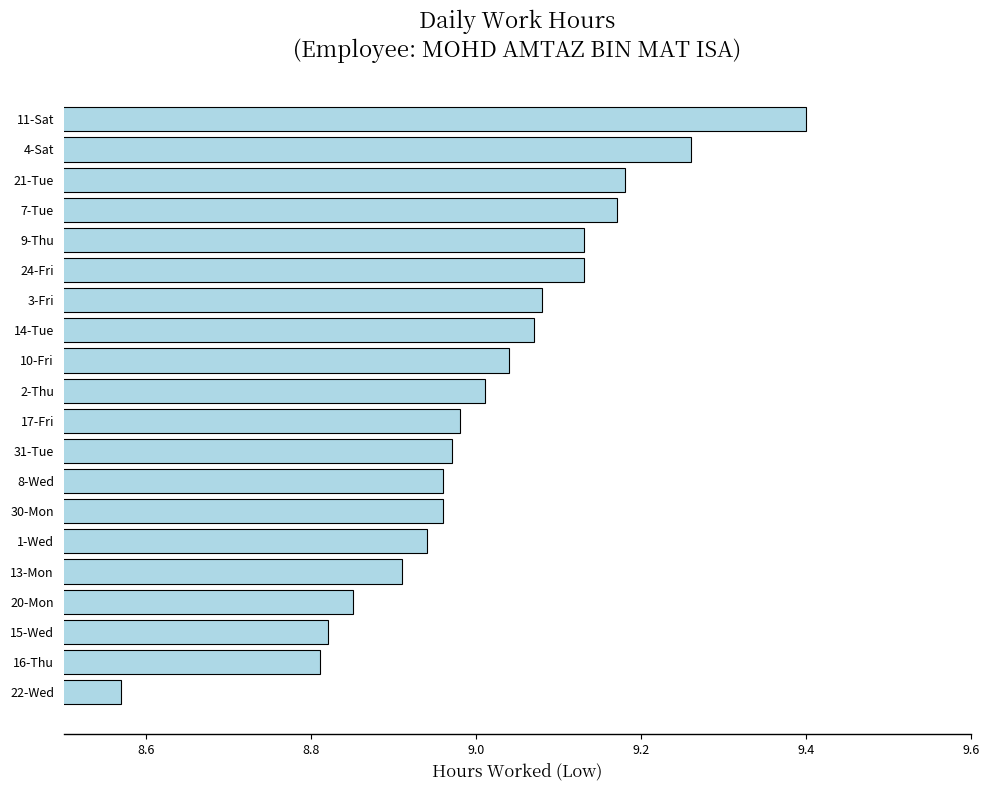

How many values are below 9?

10